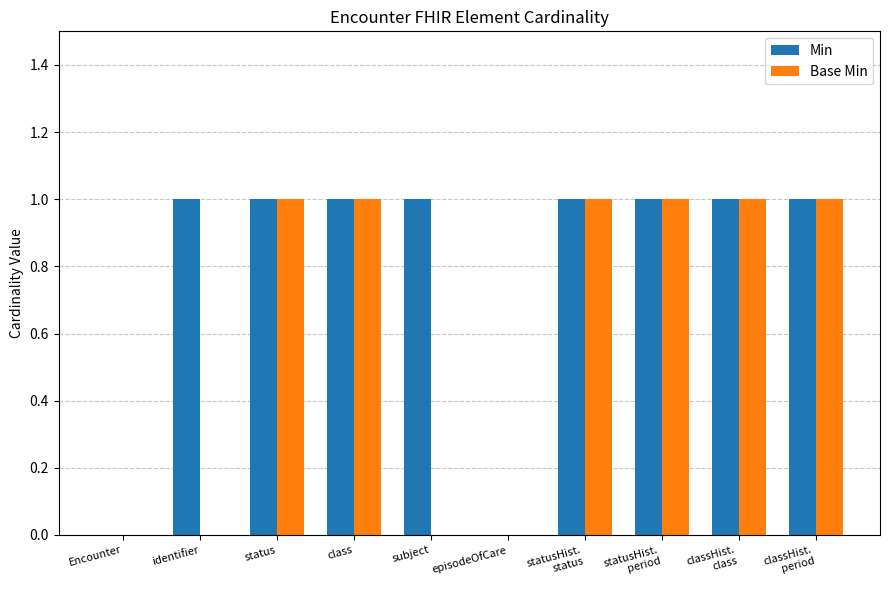

What is the sum of the Min values at classHist.
class and subject?

2